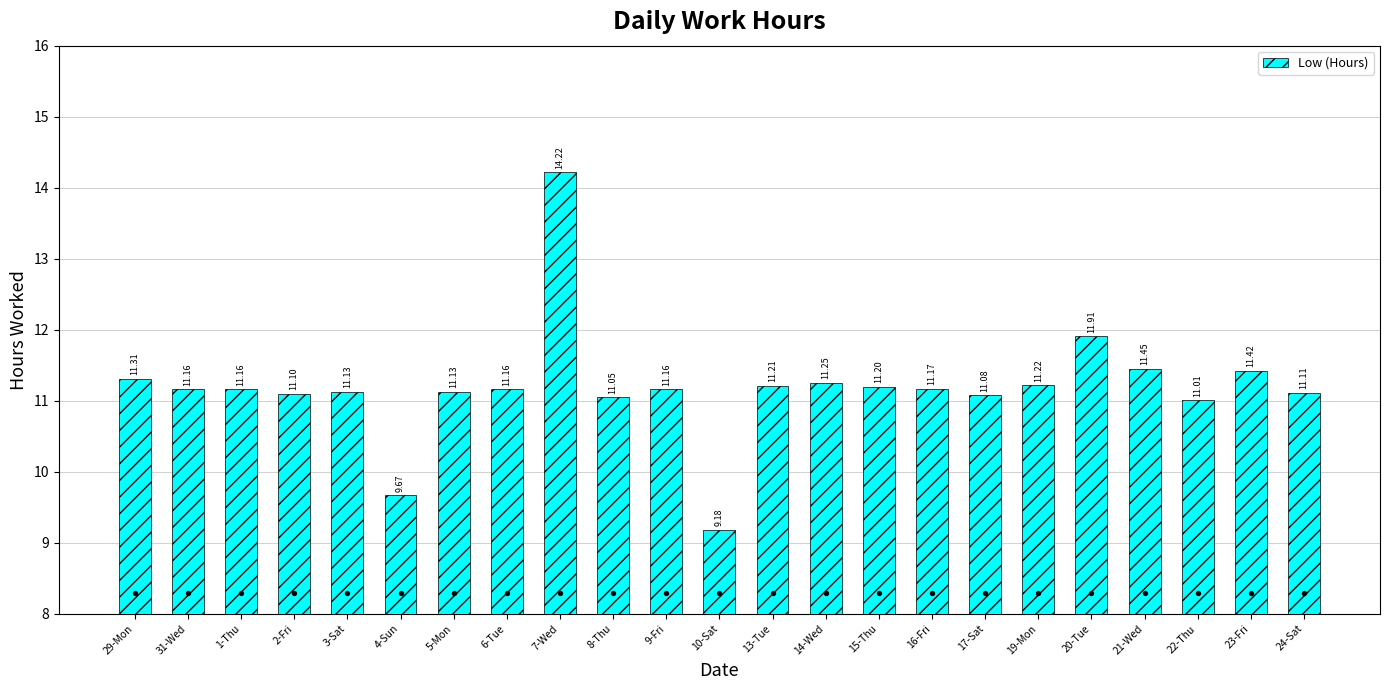

Approximately how many times larger is the value at 24-Sat compared to 6-Tue?

1.0